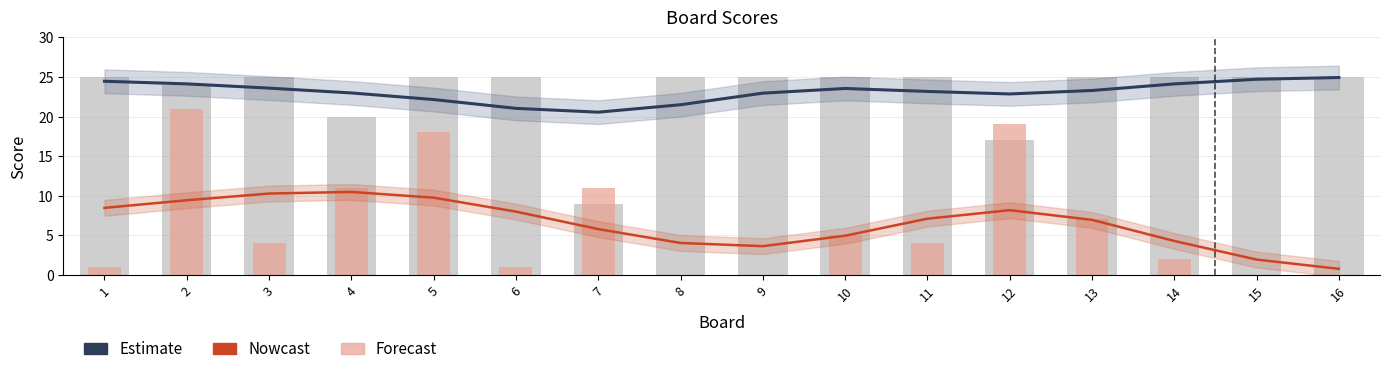

At how many categories does at least one series exceed 17?

16